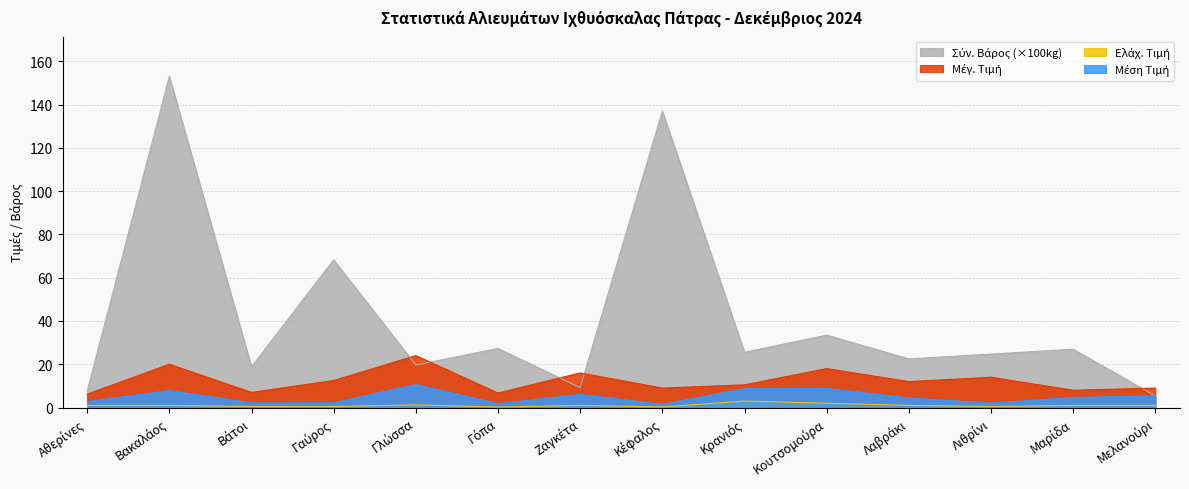

At which label does Μέση Τιμή reach its minimum?

Κέφαλος